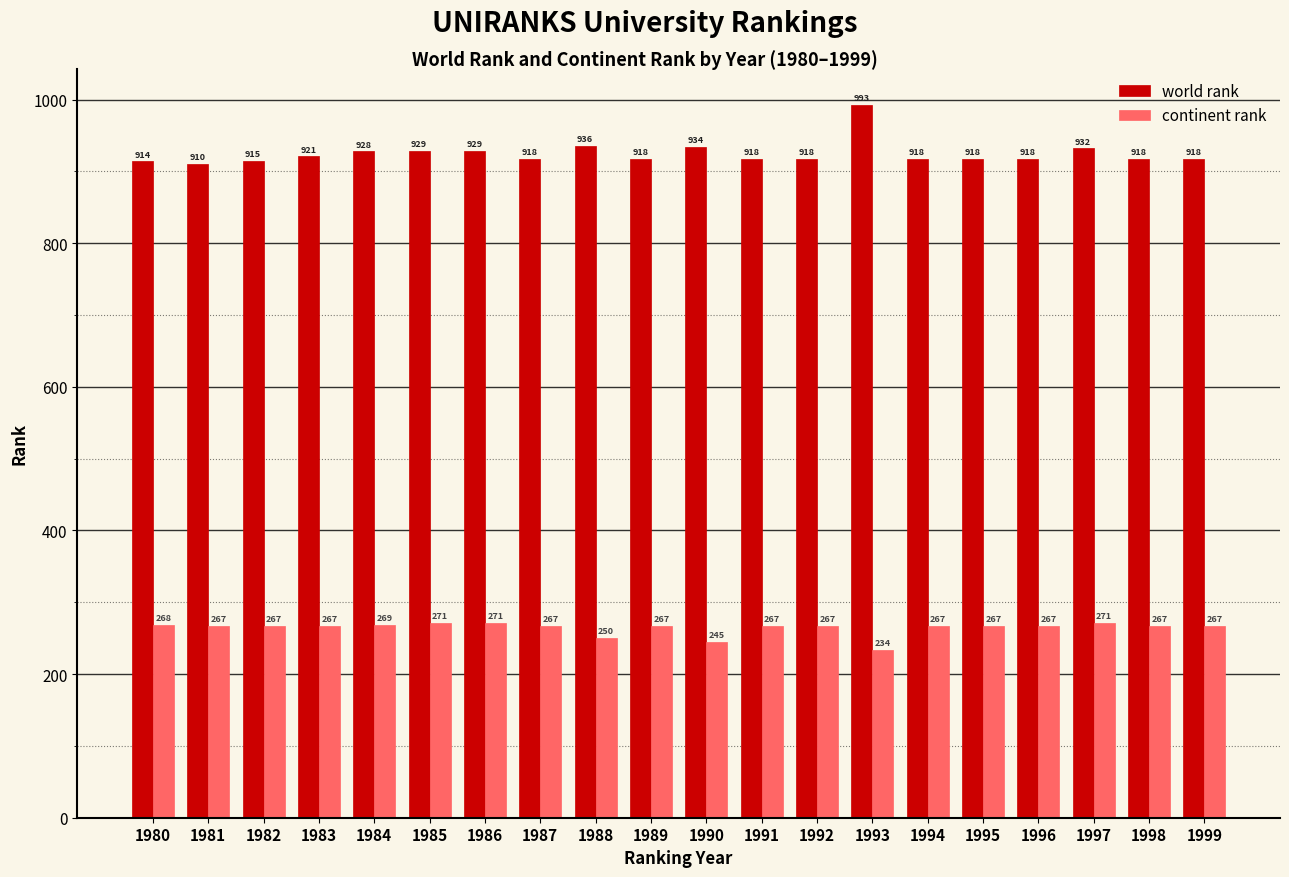

Reading left to right, what are all the values shown in this chart?

world rank: 1980=914	1981=910	1982=915	1983=921	1984=928	1985=929	1986=929	1987=918	1988=936	1989=918	1990=934	1991=918	1992=918	1993=993	1994=918	1995=918	1996=918	1997=932	1998=918	1999=918
continent rank: 1980=268	1981=267	1982=267	1983=267	1984=269	1985=271	1986=271	1987=267	1988=250	1989=267	1990=245	1991=267	1992=267	1993=234	1994=267	1995=267	1996=267	1997=271	1998=267	1999=267